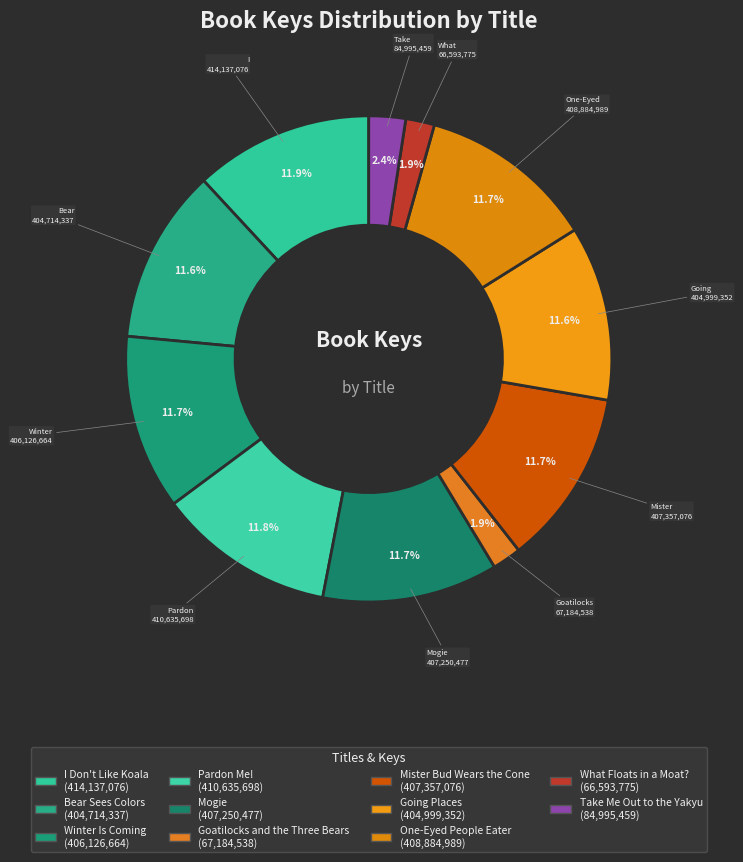

The Mister Bud Wears the Cone slice represents 2% of the pie. True or false?

False